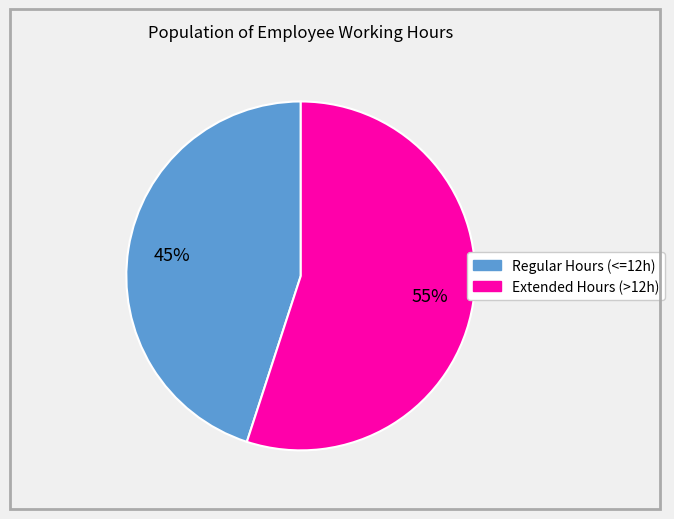

Does any single category account for the majority?

Yes